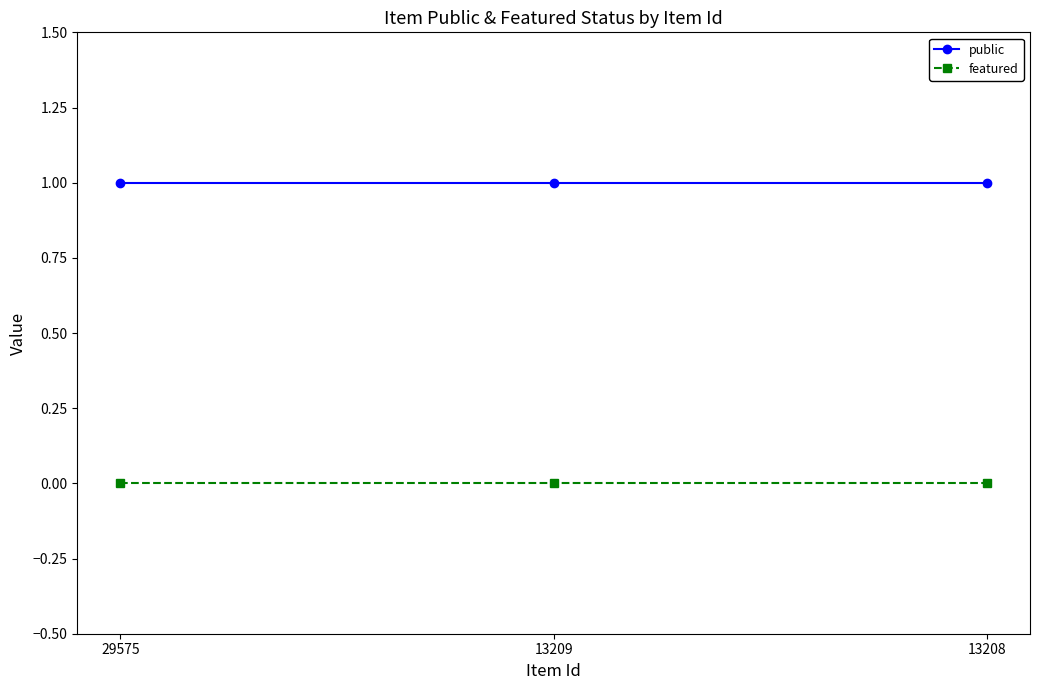

List the series in order of their peak value, lowest first.

featured, public